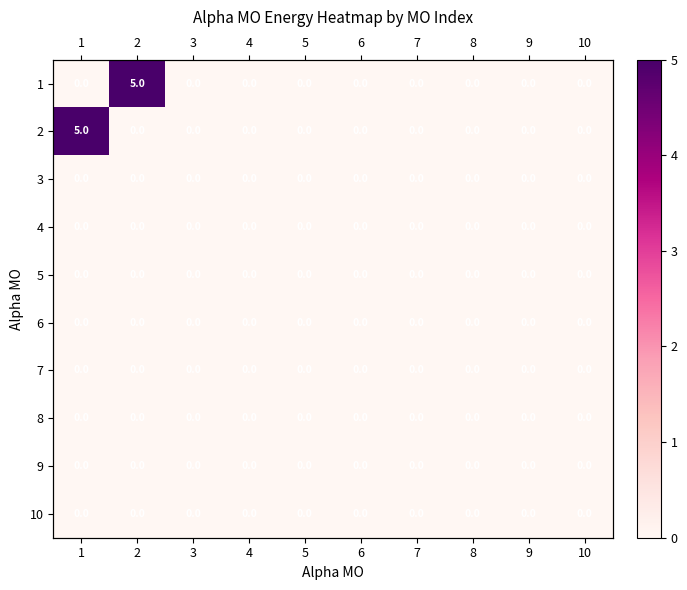

At which label is 6 closest to 0?

1